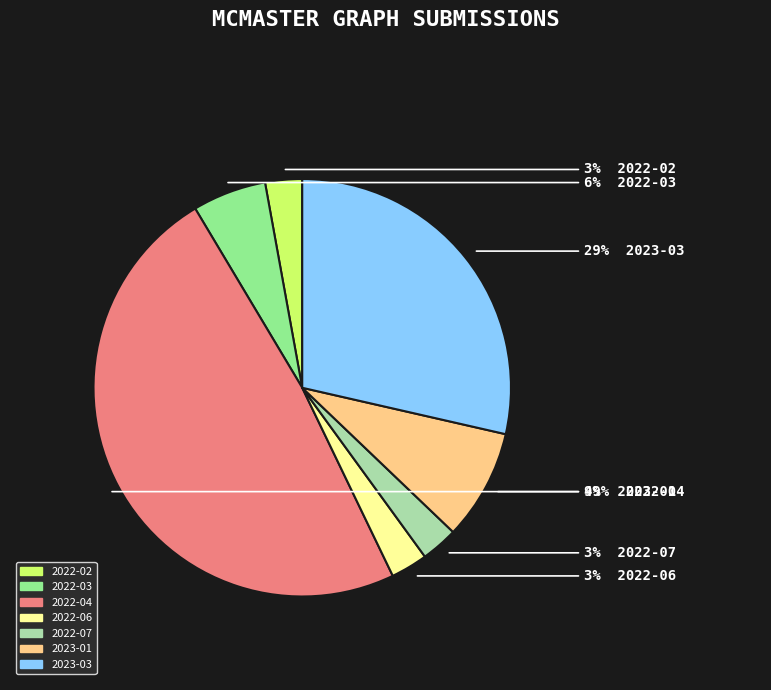

To the nearest percent, what portion does 2022-06 represent?

3%